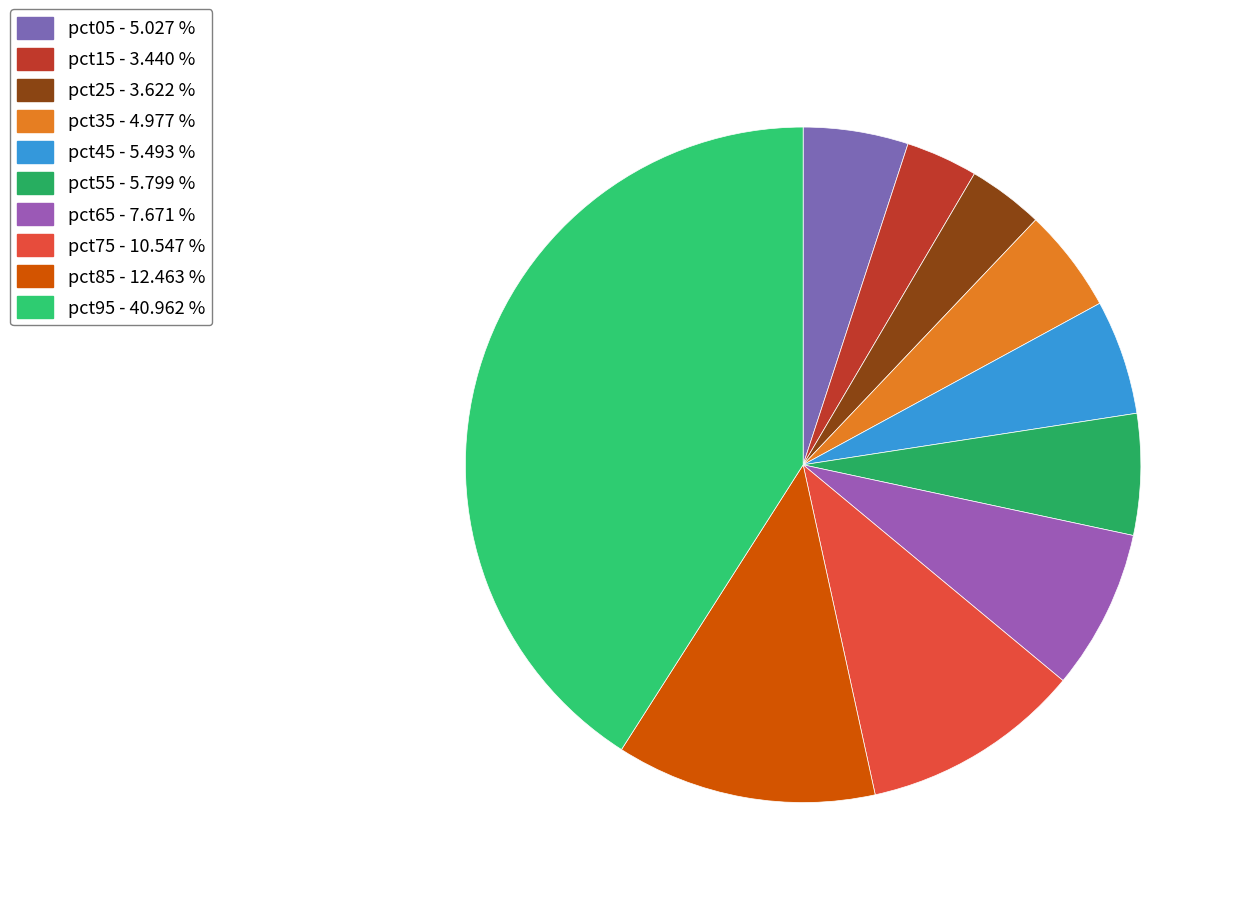

To the nearest percent, what percentage of the pie is pct85?

12%